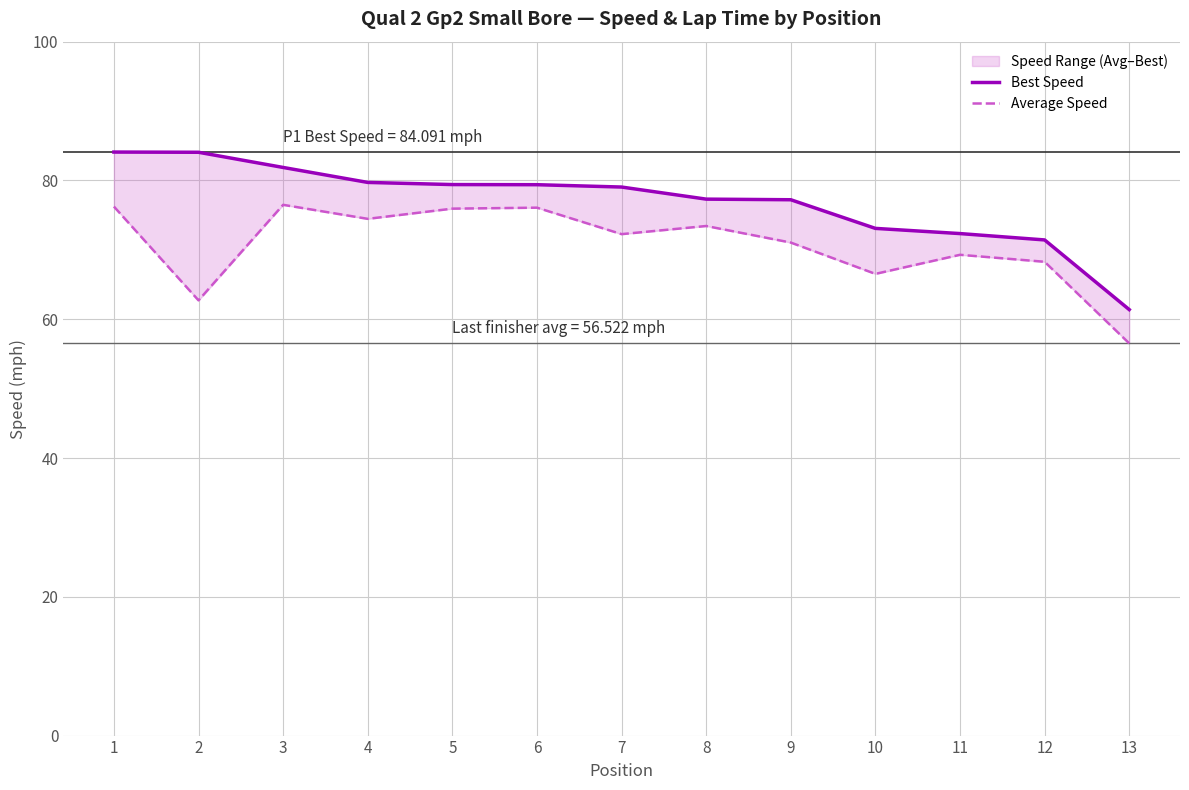

Is it true that Average Speed equals 22.5 at 11?

False